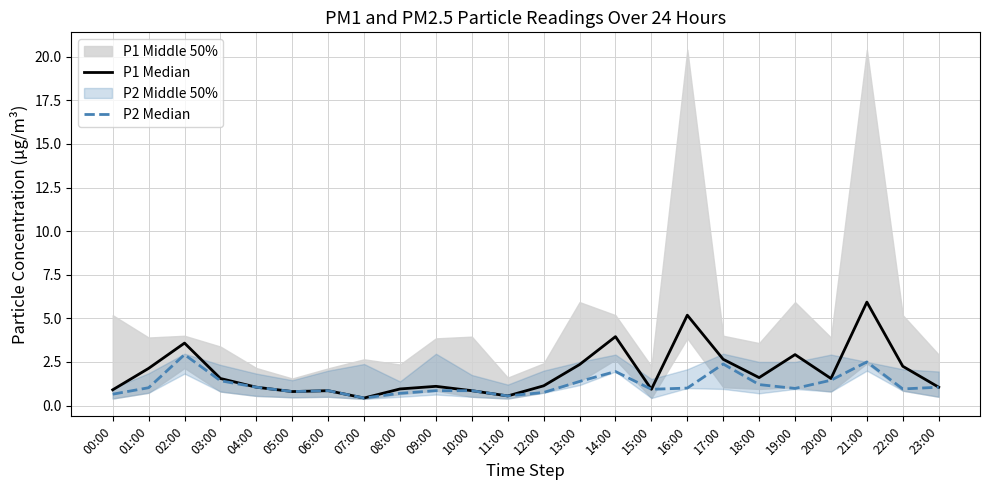

How many distinct data groups are displayed?

2